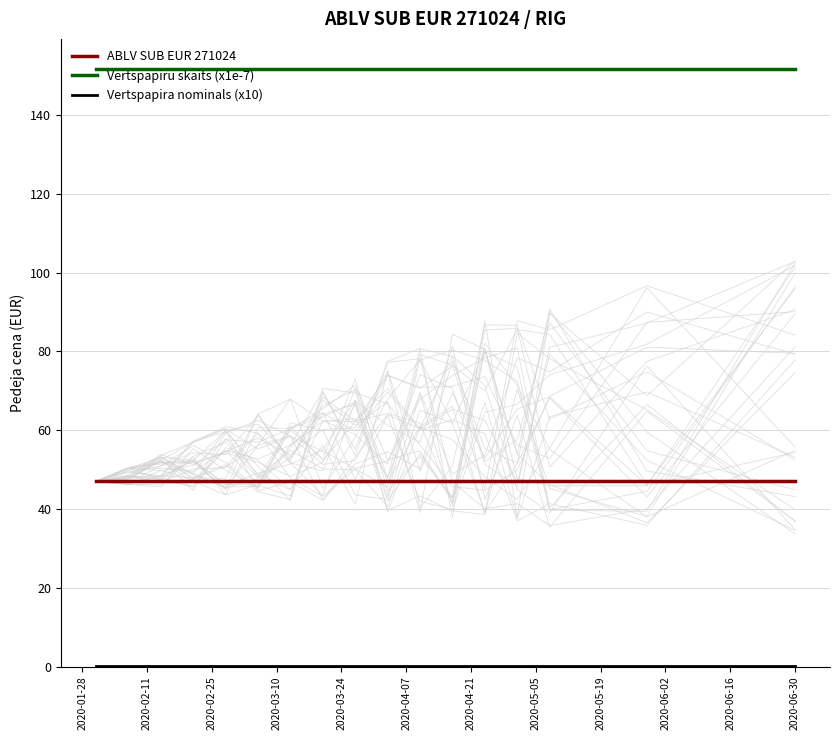

What is the minimum value for ABLV SUB EUR 271024?

47.0